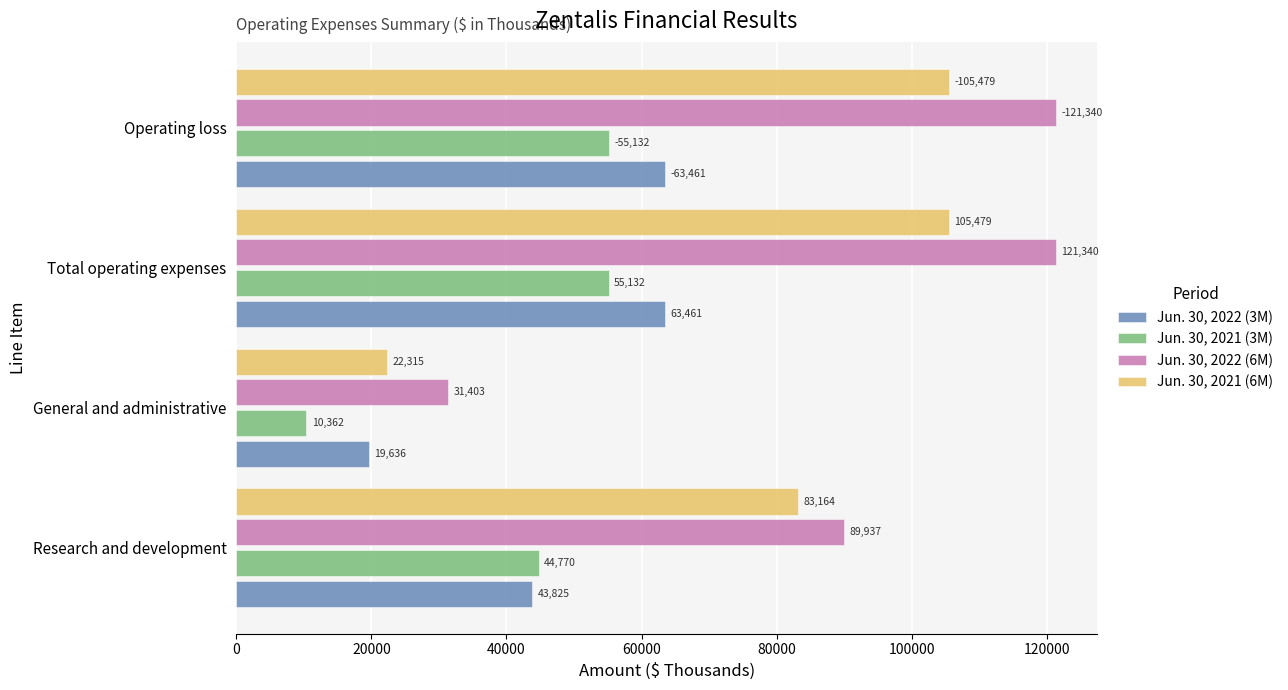

At which label is Jun. 30, 2022 (6M) closest to 76371?

Research and development